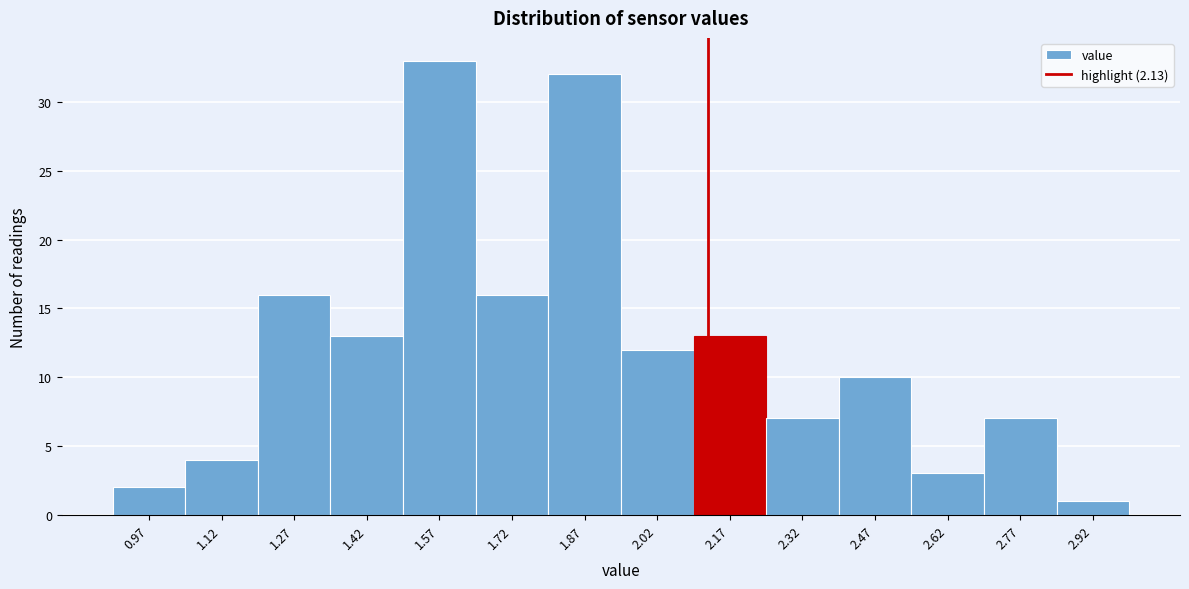

Reading left to right, list every bar in this chart as the range it spans on the x-axis followed by its height. Neither the bar edges nor the heights are printed on the chart, so give them approximately, as read against the axes.

0.90 to 1.05: 2
1.05 to 1.20: 4
1.20 to 1.35: 16
1.35 to 1.50: 13
1.50 to 1.65: 33
1.65 to 1.80: 16
1.80 to 1.95: 32
1.95 to 2.10: 12
2.10 to 2.25: 13
2.25 to 2.40: 7
2.40 to 2.55: 10
2.55 to 2.70: 3
2.70 to 2.85: 7
2.85 to 3.00: 1